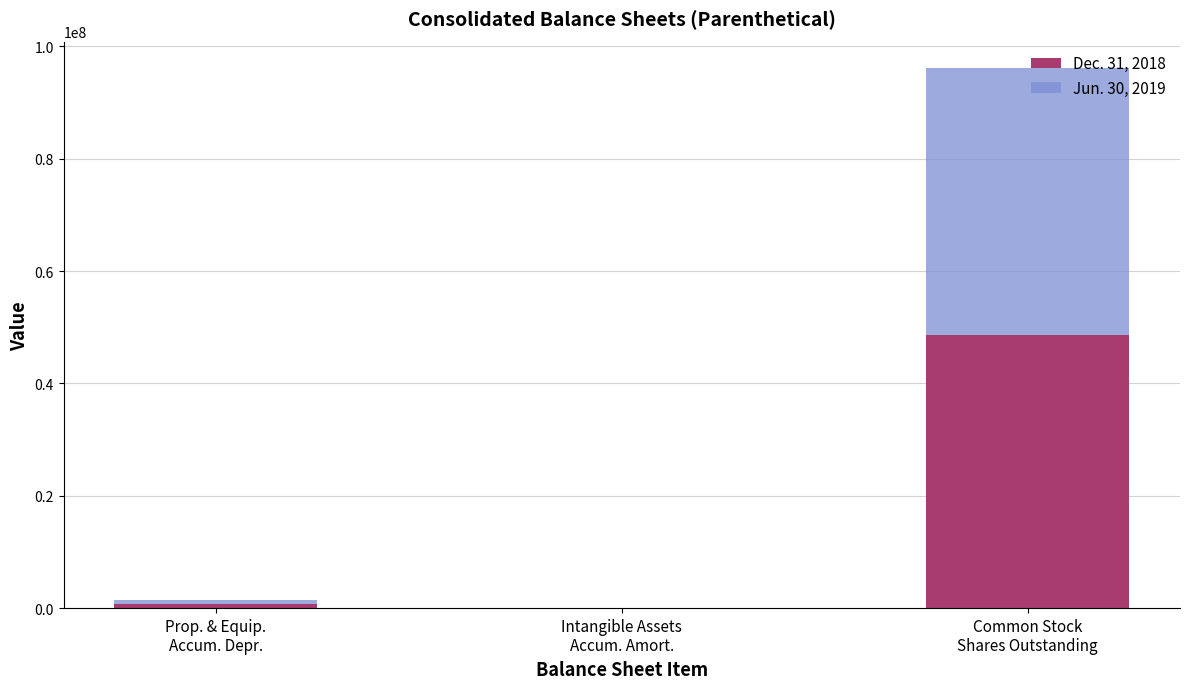

Are the bars horizontal?

No